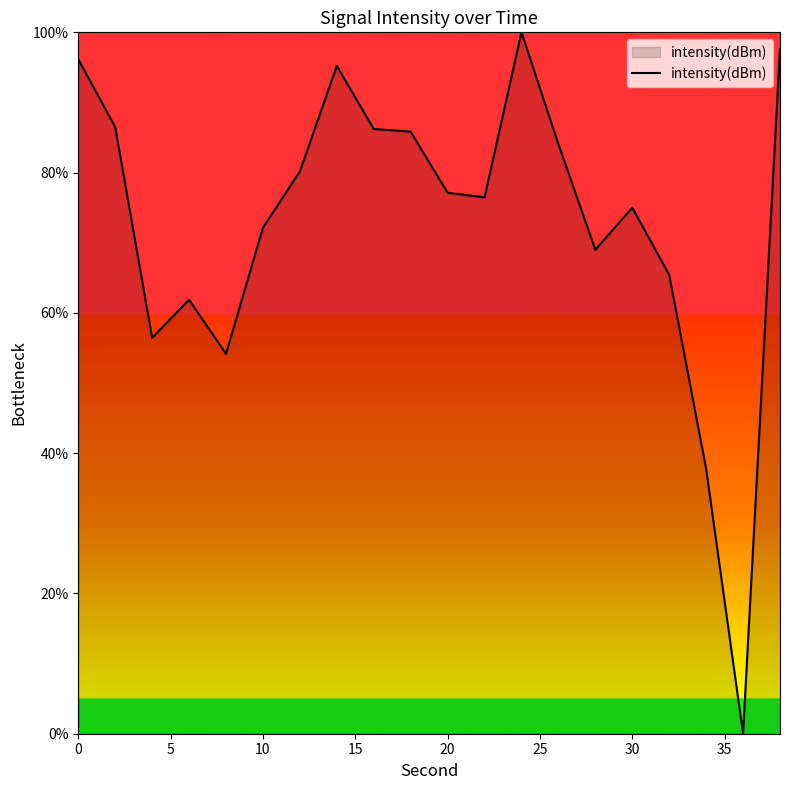

What is the difference between the maximum and minimum values?

100.0